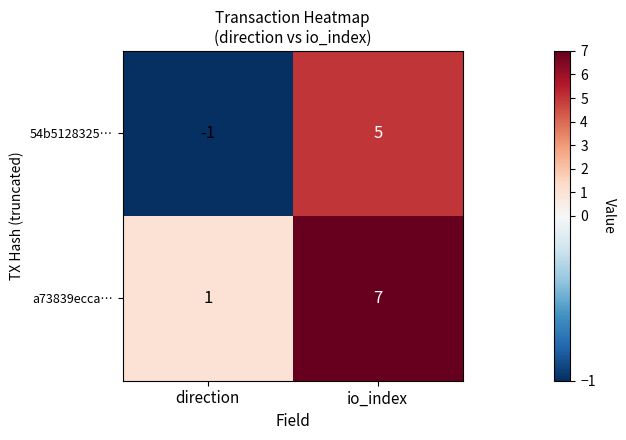

At which category is the sum across all series the highest?

io_index